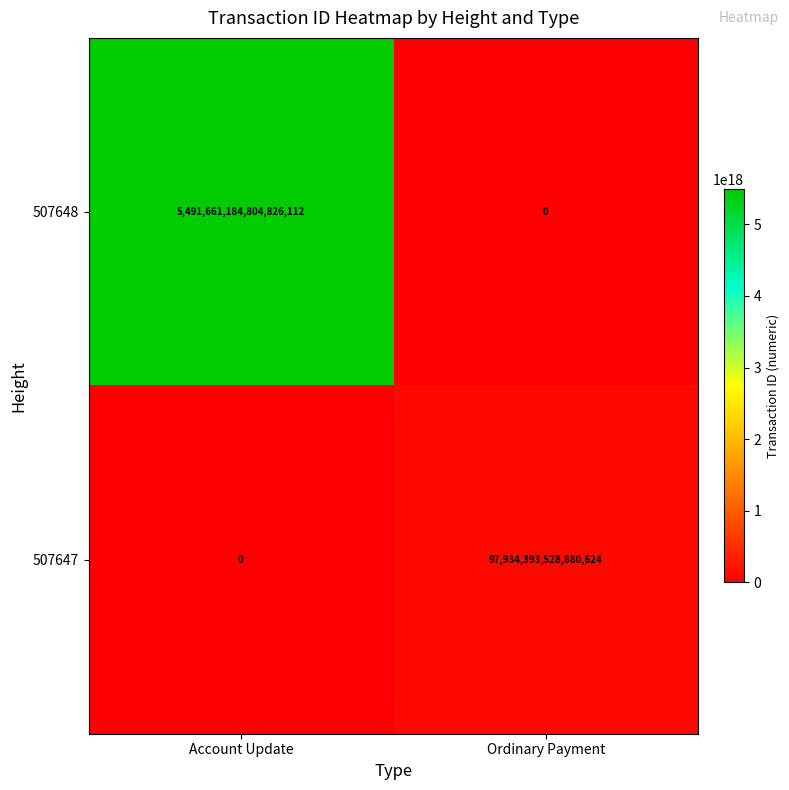

Which series has the widest spread of values?

507648